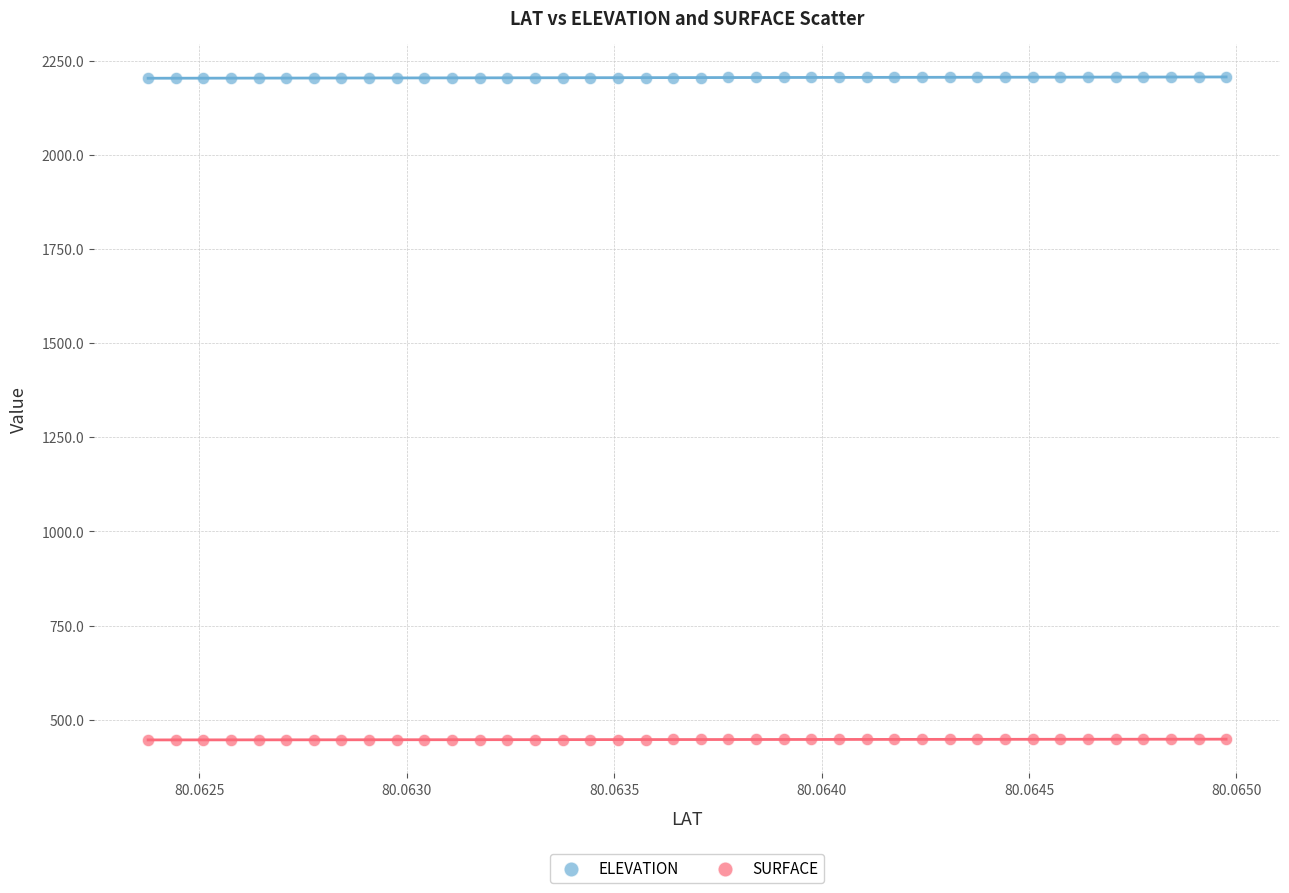

Which series contains the highest Y value?

ELEVATION